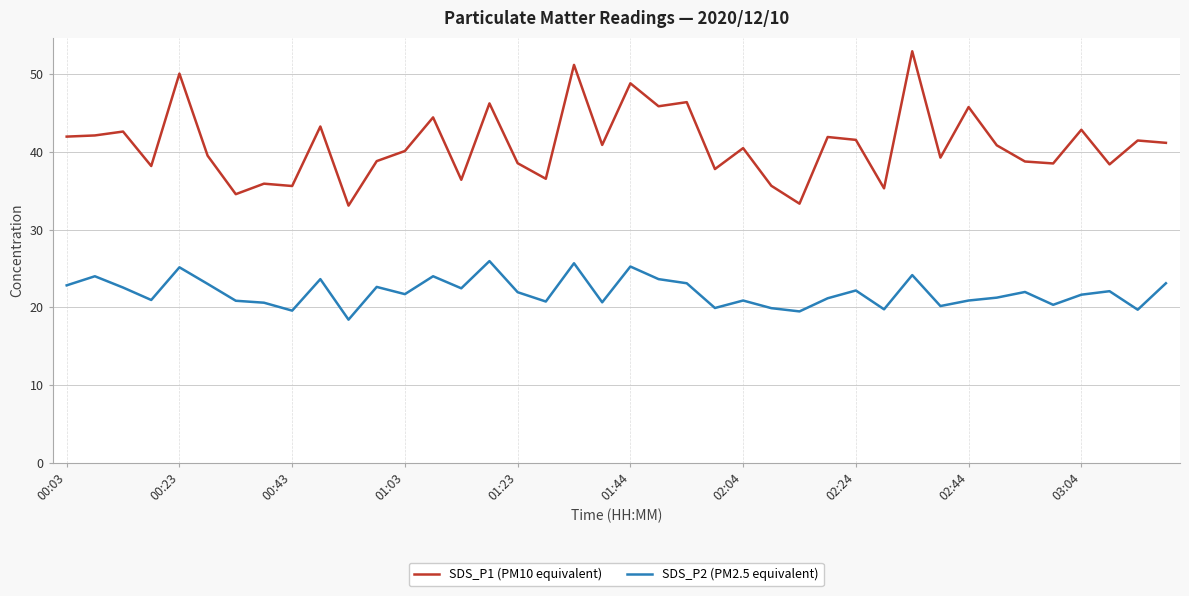

What are all the series names shown in the legend?

SDS_P1 (PM10 equivalent), SDS_P2 (PM2.5 equivalent)